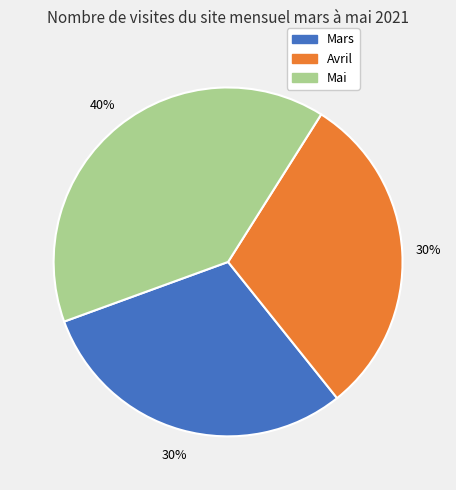

Is the sum of Mars and Mai greater than half?

Yes